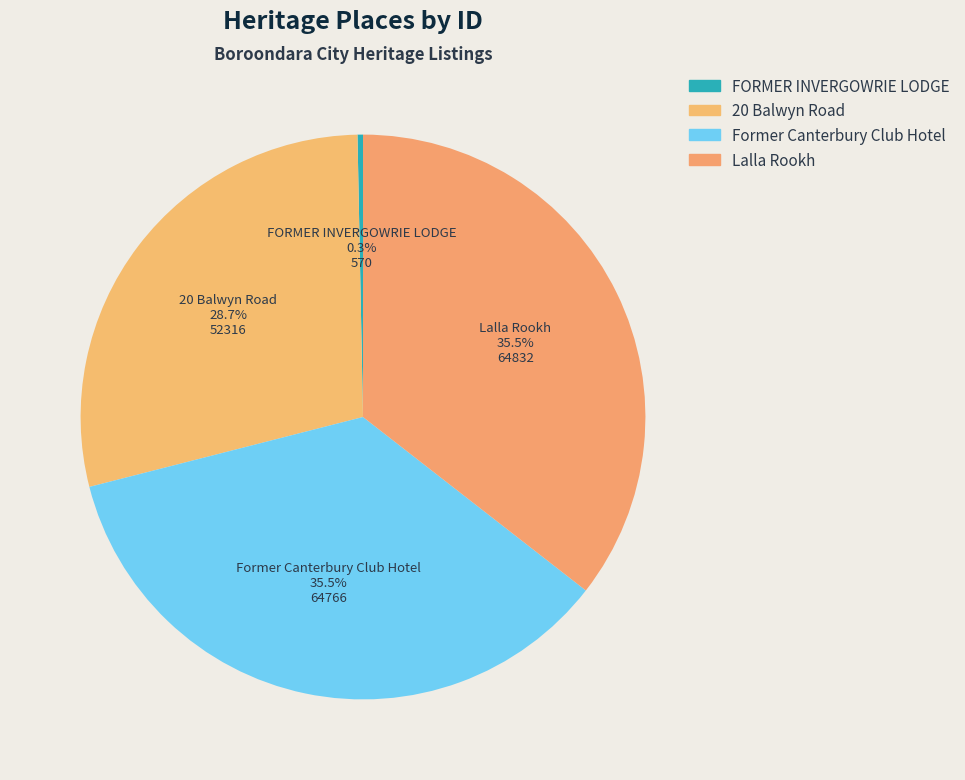

Which category has the smallest portion of the pie?

FORMER INVERGOWRIE LODGE